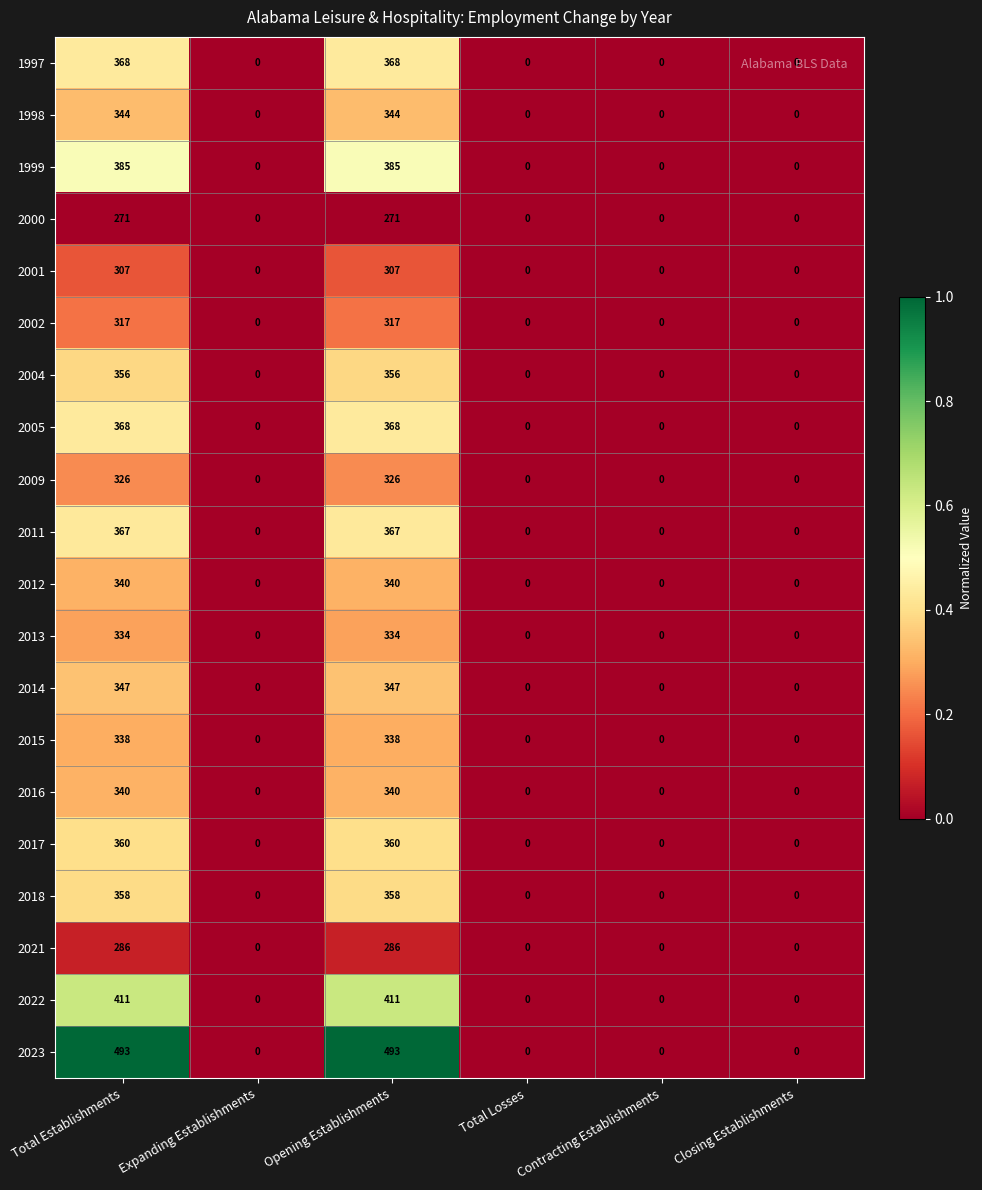

Count the 2002 values in the range 0 to 317.

6